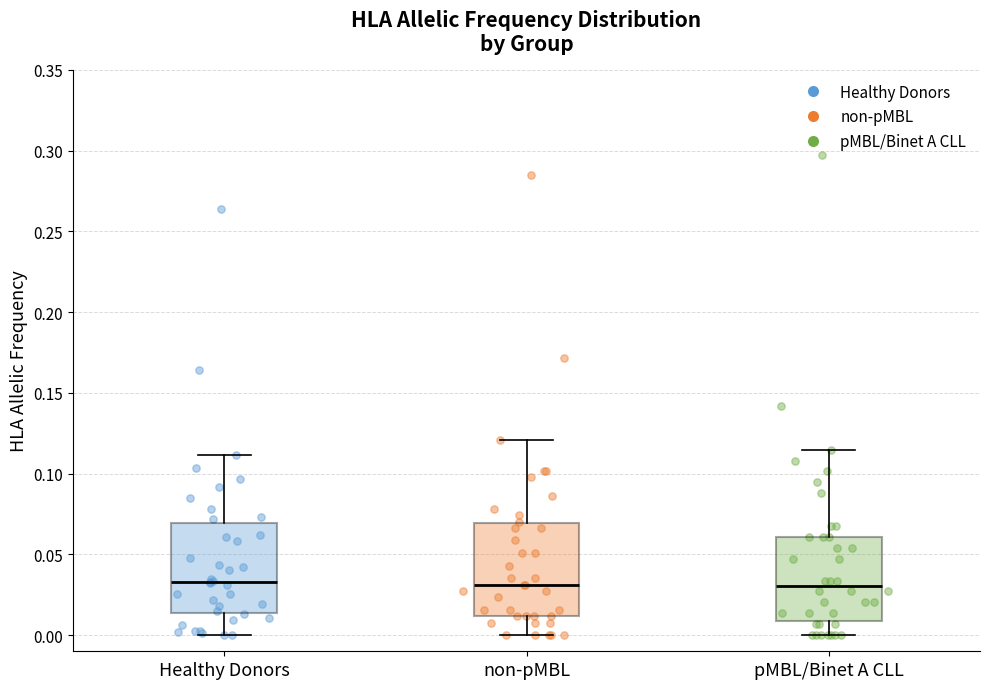

Reading left to right, read every box against the y-axis: the position of its median line, the range the box covers, and the ends of its whiskers. The values are not printed on the chart, so give them approximately, as read against the axis.

Healthy Donors: median 0.035, box 0.015 to 0.070, whiskers 0.000 to 0.110
non-pMBL: median 0.030, box 0.010 to 0.070, whiskers 0.000 to 0.120
pMBL/Binet A CLL: median 0.030, box 0.010 to 0.060, whiskers 0.000 to 0.115